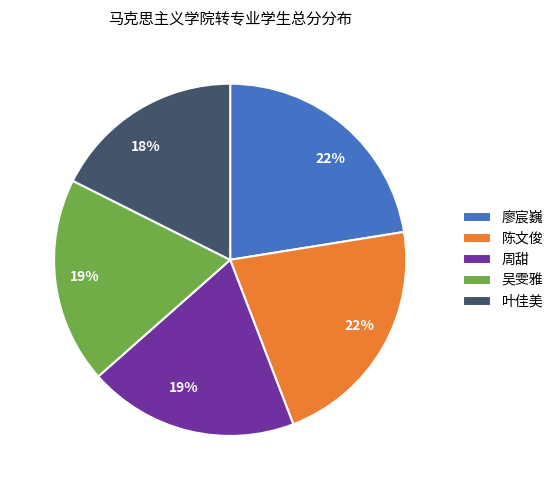

To the nearest percent, what percentage of the pie is 廖宸巍?

22%